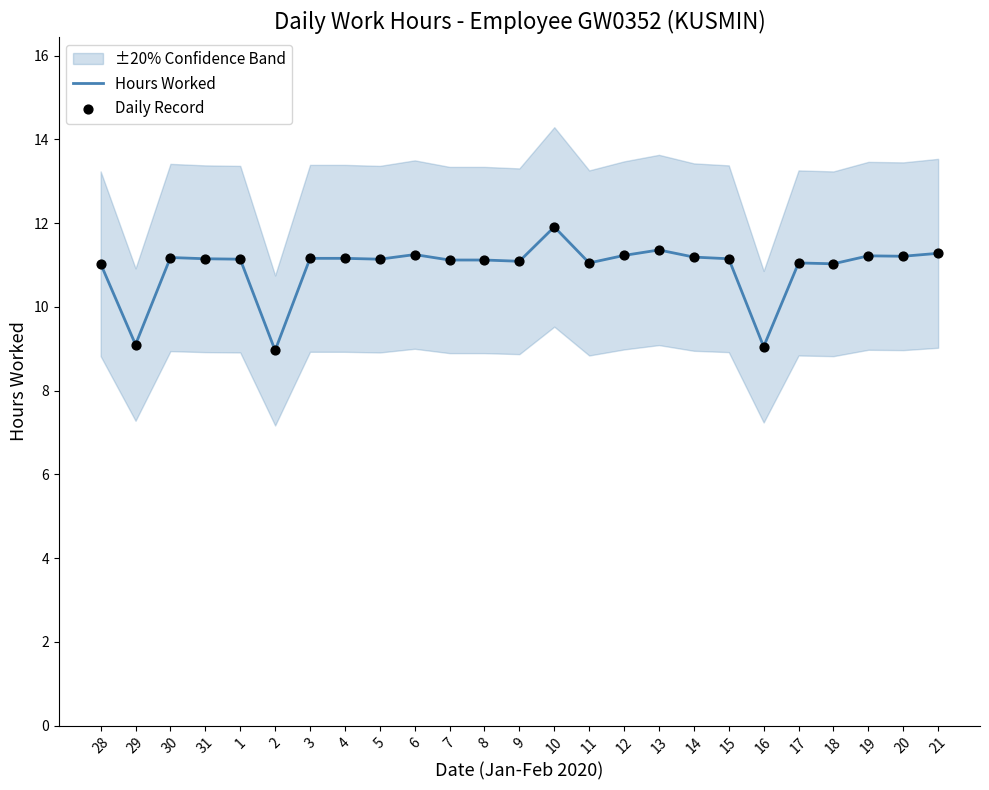

What is the total value across all series at 13?

22.7